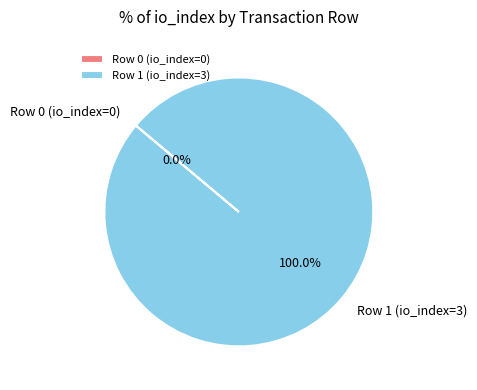

Which category has the biggest portion of the pie?

Row 1 (io_index=3)